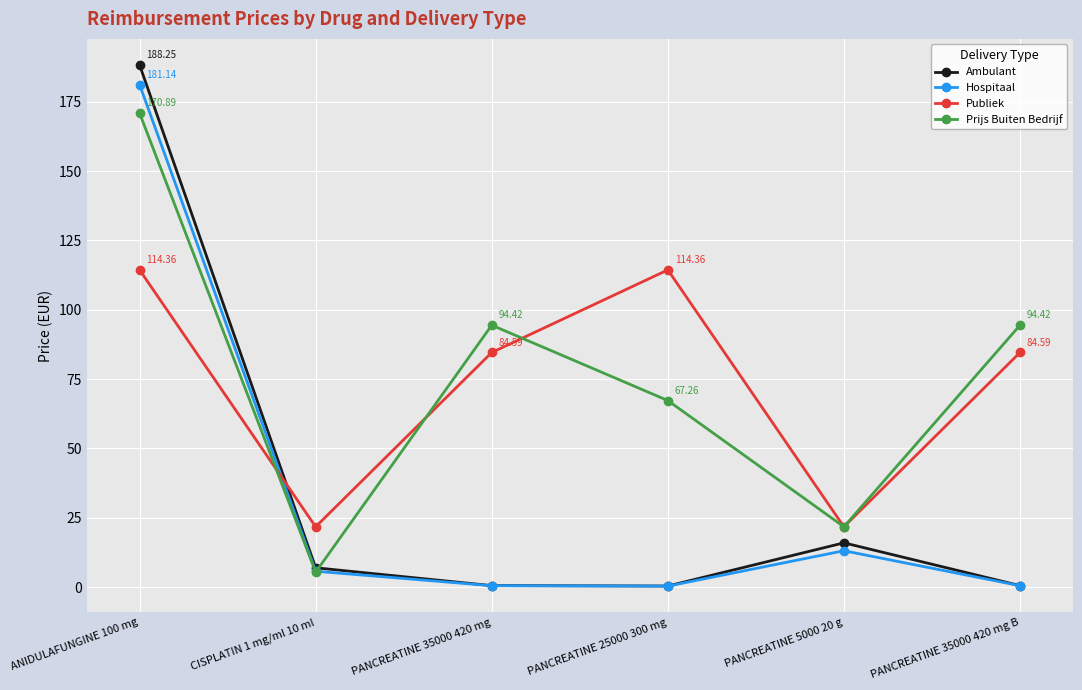

At which category is the sum across all series the highest?

ANIDULAFUNGINE 100 mg